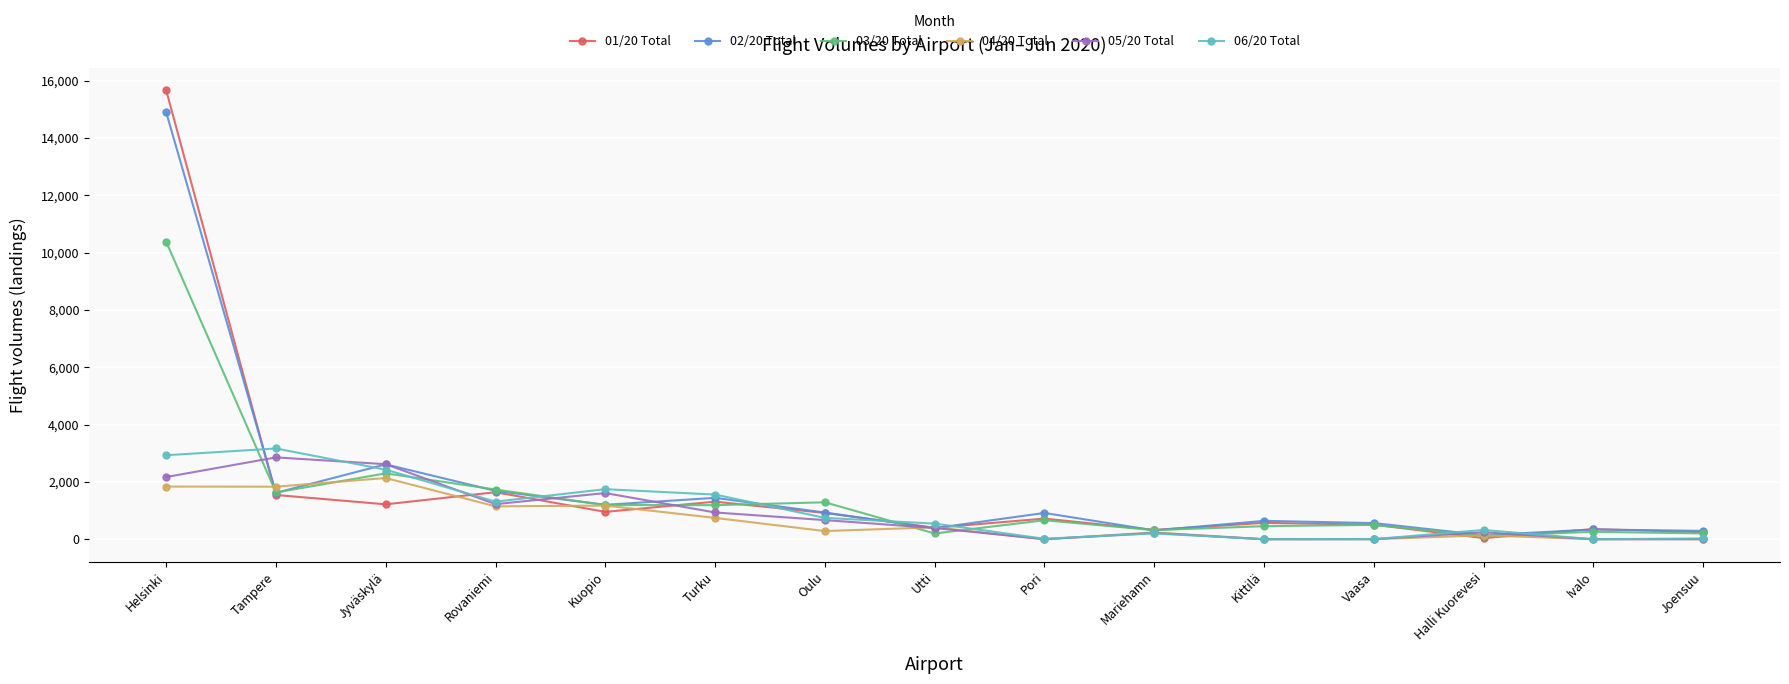

Is the value of 04/20 Total at Oulu greater than the value of 01/20 Total at Pori?

No